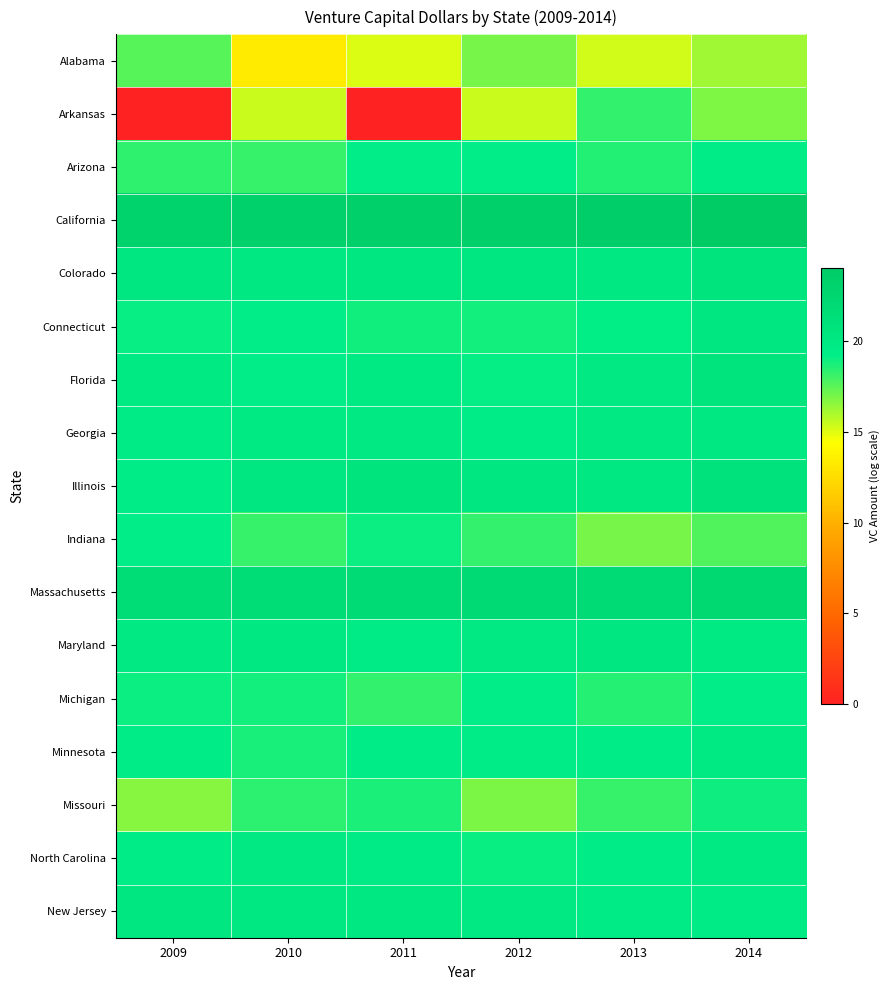

What is the spread (max minus min) of values at 2009?

23.1